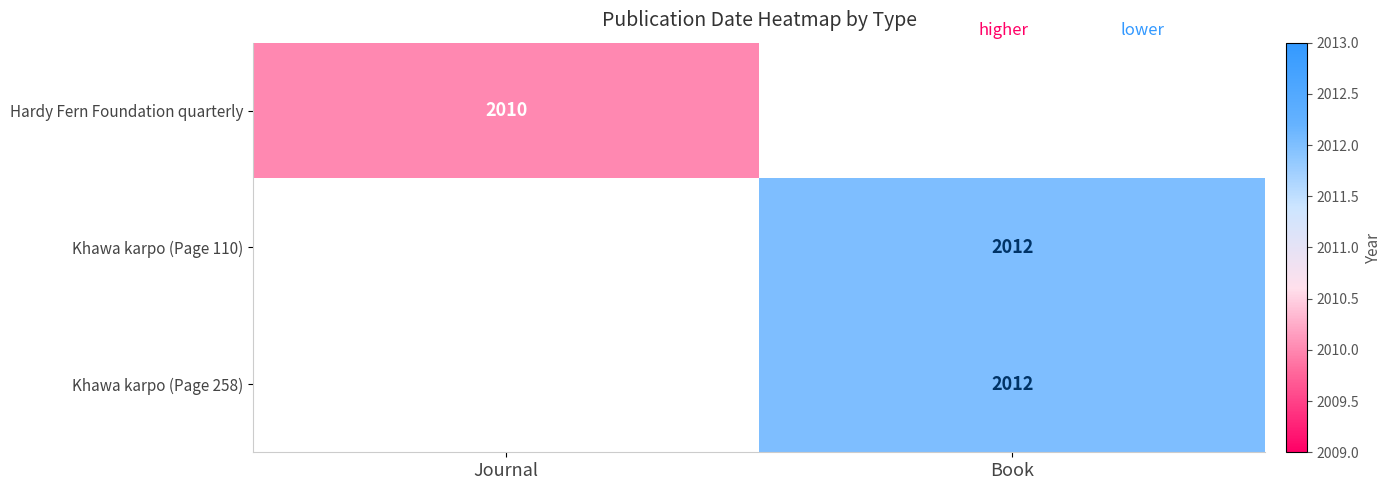

Is it true that Khawa karpo (Page 110) equals 2012 at Book?

True